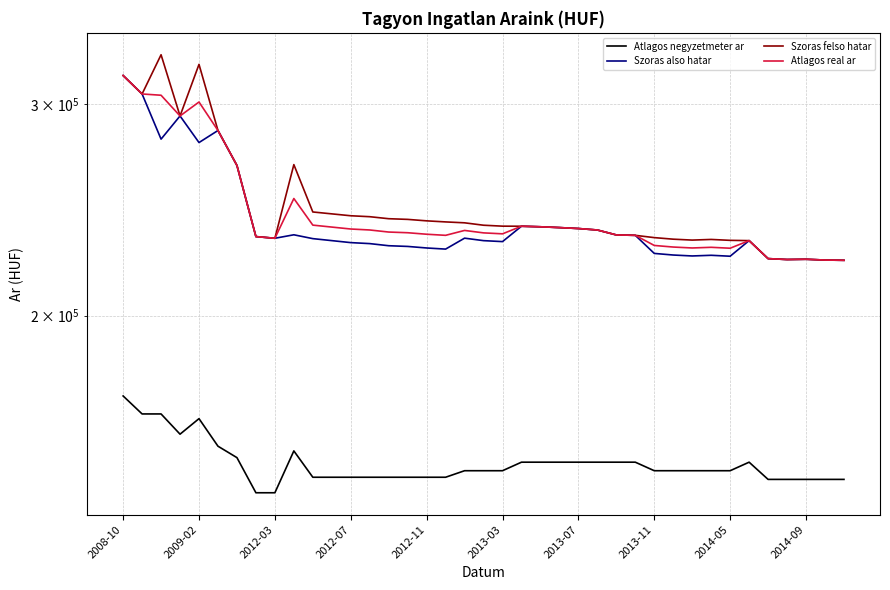

True or false: Atlagos negyzetmeter ar has more than 2 interior local peaks.

True